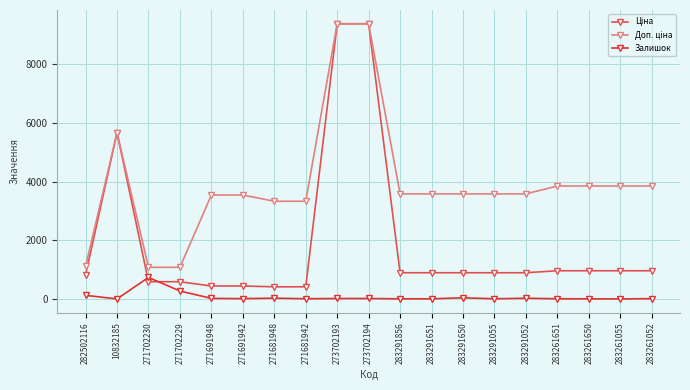

At which label does Залишок first exceed 13?

282502116